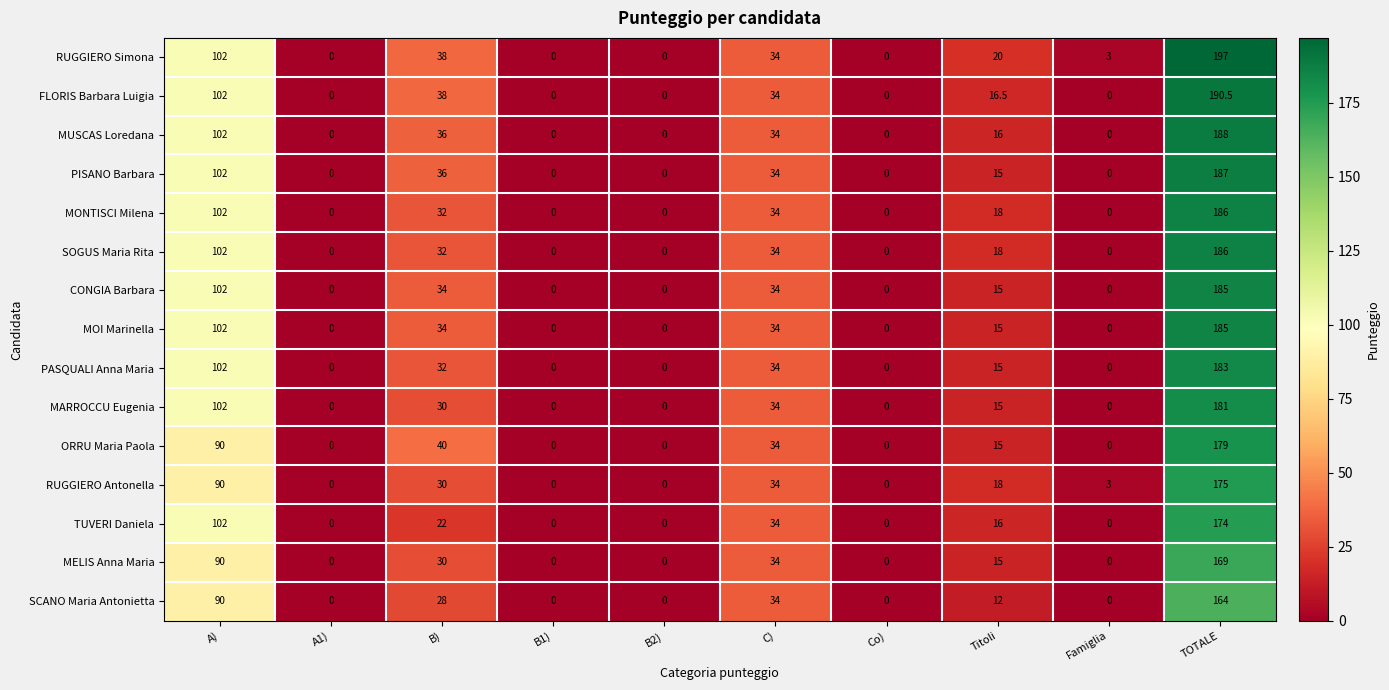

Is the value of CONGIA Barbara at Famiglia greater than the value of RUGGIERO Simona at TOTALE?

No